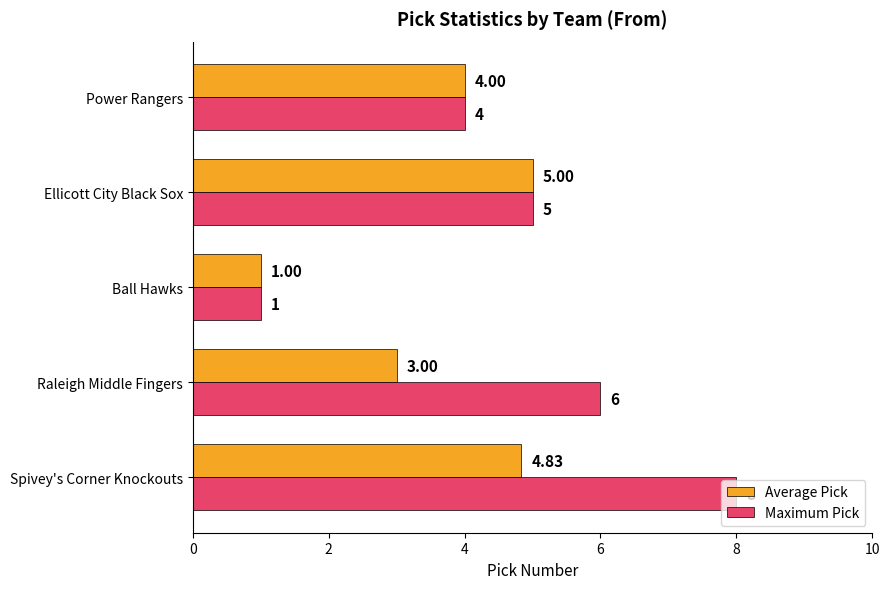

Between Raleigh Middle Fingers and Ellicott City Black Sox, which series saw the biggest shift?

Average Pick